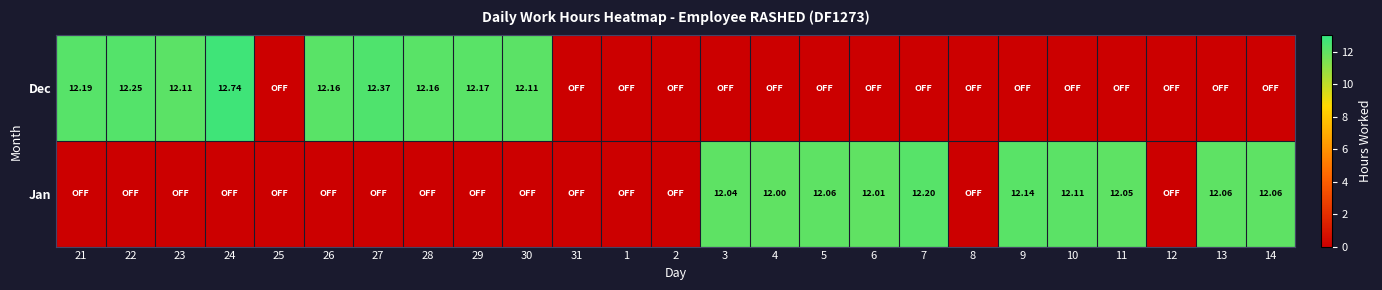

Is the value of Dec at 30 greater than the value of Jan at 14?

Yes